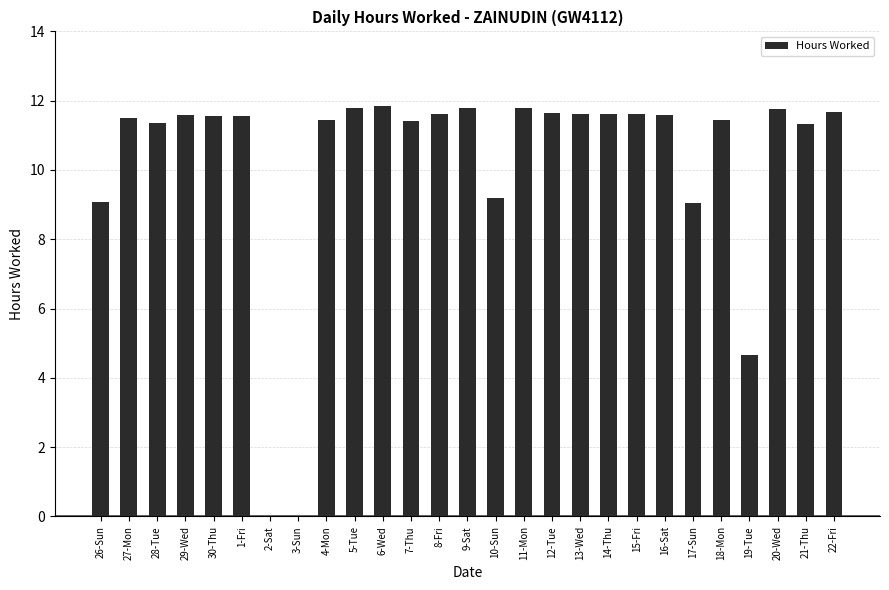

At which label is the value closest to 5?

19-Tue